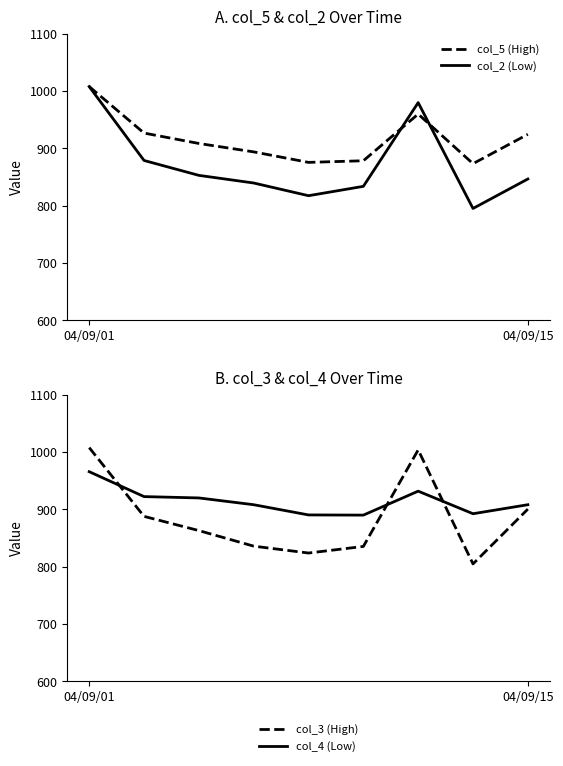

Reading right to left, extract all data points from this chart.

col_5 (High): 924.7	873.4	960.0	878.5	875.7	894.0	908.7	926.8	1008.0
col_2 (Low): 846.7	795.2	980.0	833.8	817.5	839.7	853.0	879.0	1008.0
col_3 (High): 900.7	805.0	1004.0	835.5	824.0	836.0	863.2	888.0	1008.0
col_4 (Low): 908.3	892.6	932.0	890.2	890.5	908.3	920.2	922.5	966.0